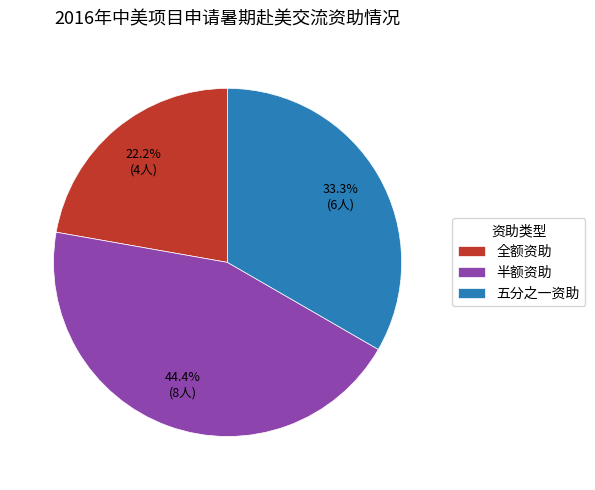

The 五分之一资助 slice represents 24% of the pie. True or false?

False